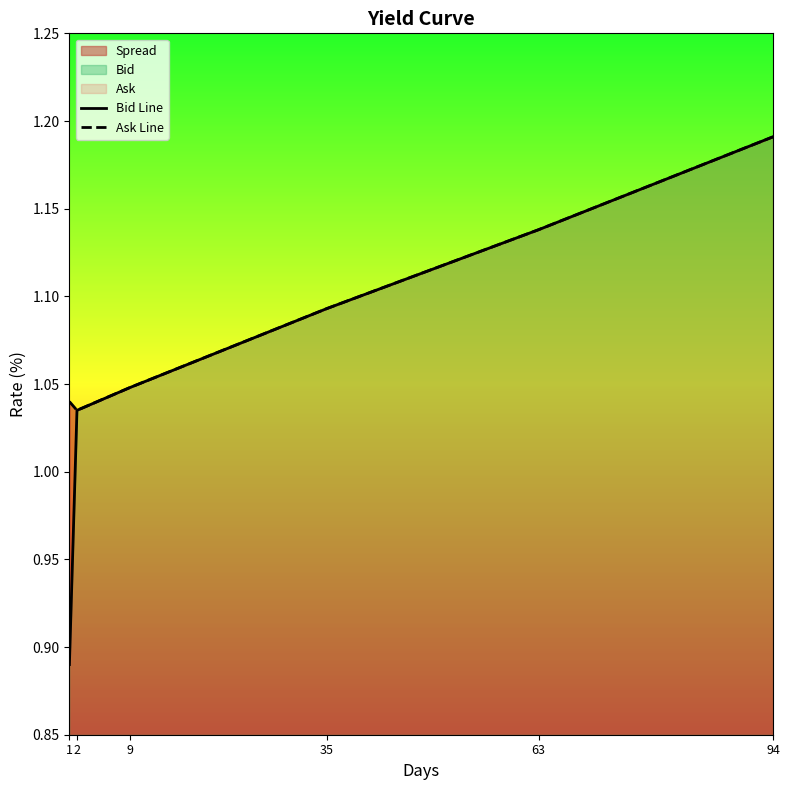

What is the total value across all series at 9?

2.1